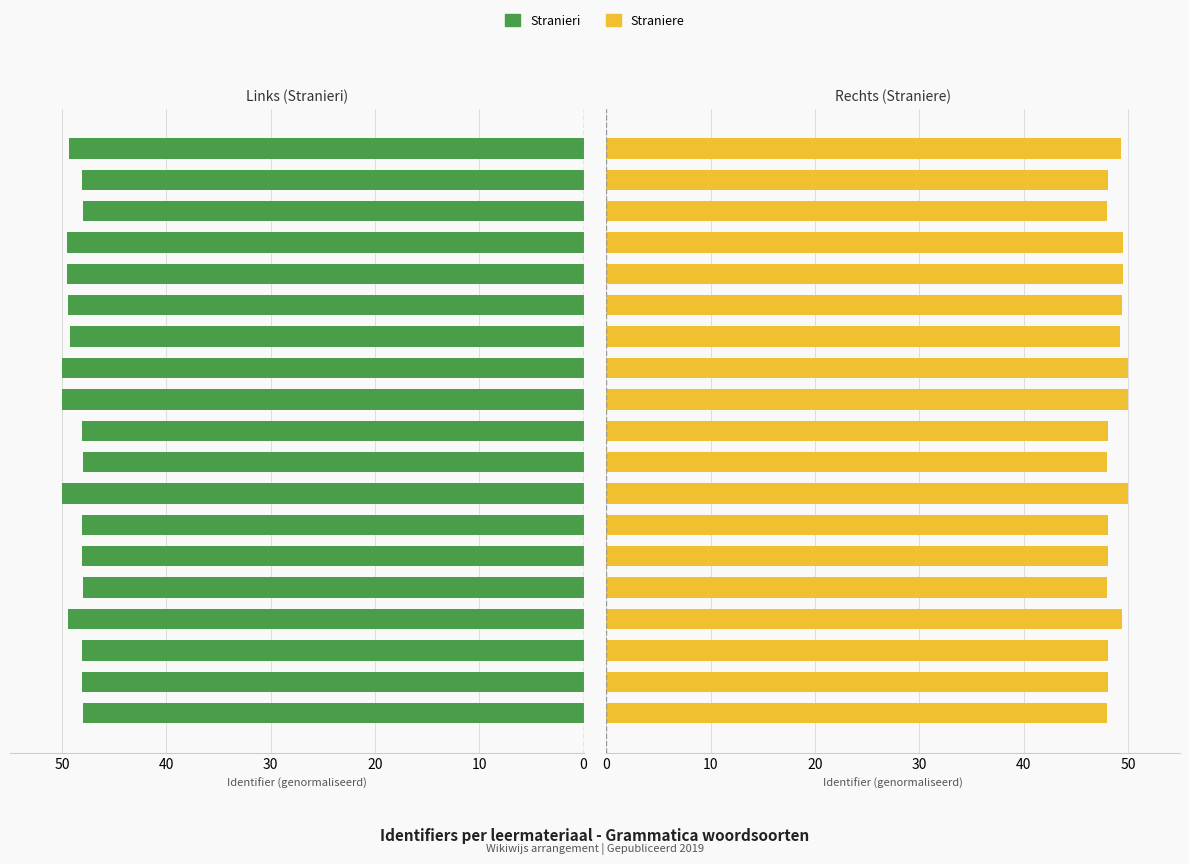

How many data points does each series have?

19